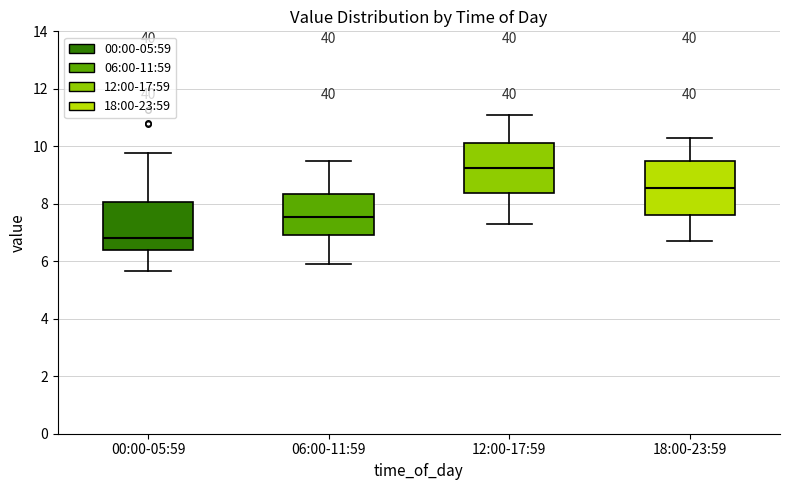

Reading left to right, transcribe this box plot: for each box, give where its median line is, the range the box spans, and where its two whiskers end, as read against the y-axis. The values are not printed on the chart, so give them approximately, as read against the axis.

00:00-05:59: median 6.8, box 6.4 to 8.0, whiskers 5.6 to 9.8
06:00-11:59: median 7.6, box 7.0 to 8.4, whiskers 6.0 to 9.6
12:00-17:59: median 9.2, box 8.4 to 10.2, whiskers 7.4 to 11.2
18:00-23:59: median 8.6, box 7.6 to 9.6, whiskers 6.8 to 10.4